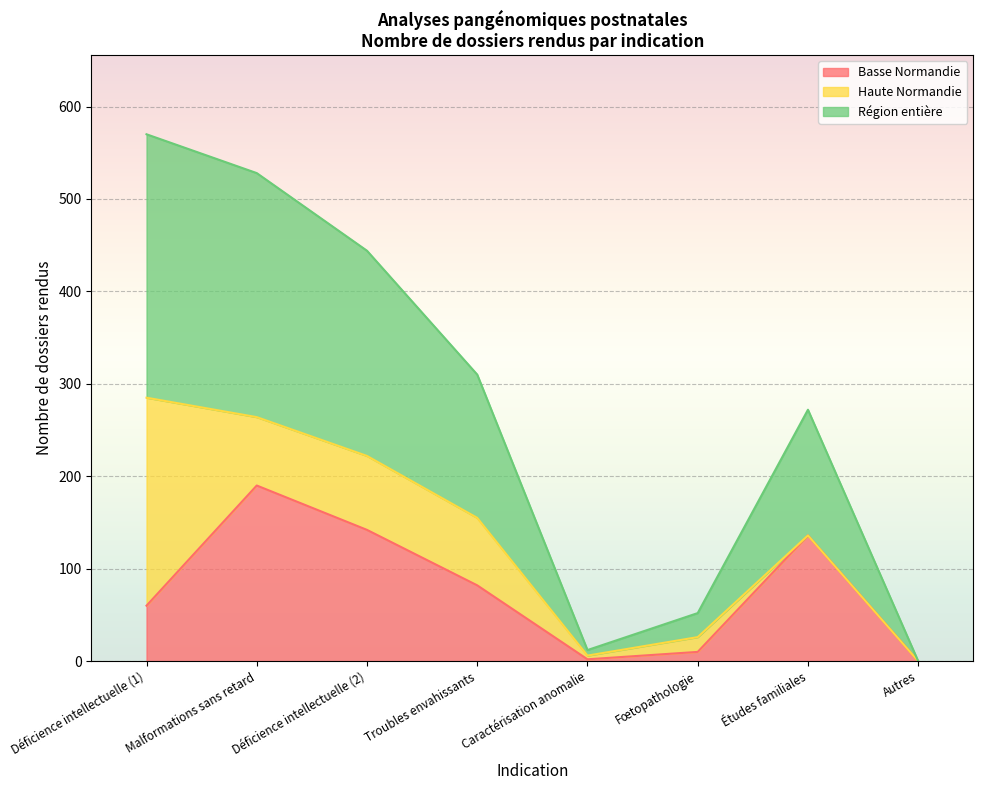

What is the difference between the Région entière values at Déficience intellectuelle (2) and Études familiales?

86